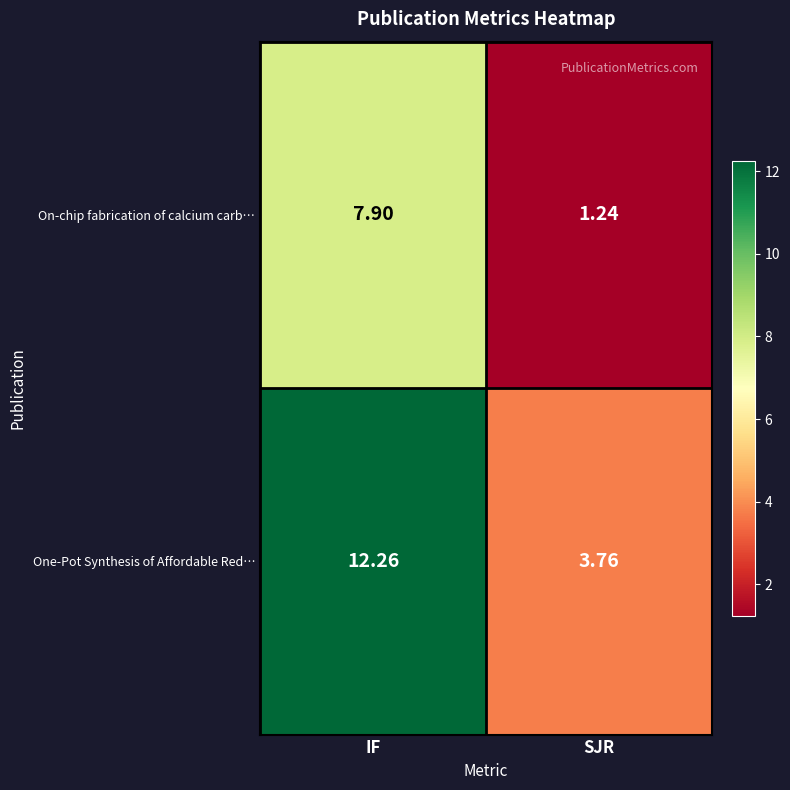

Which label corresponds to the largest value in the chart?

IF